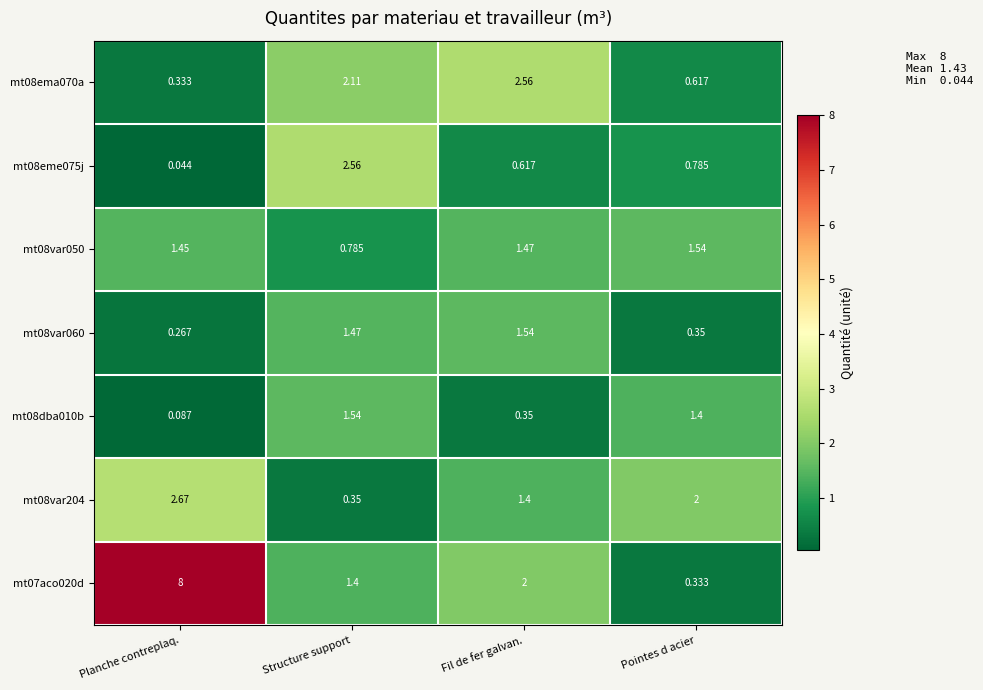

List the labels in order of mt08var060 value, largest first.

Fil de fer galvan., Structure support, Pointes d acier, Planche contreplaq.